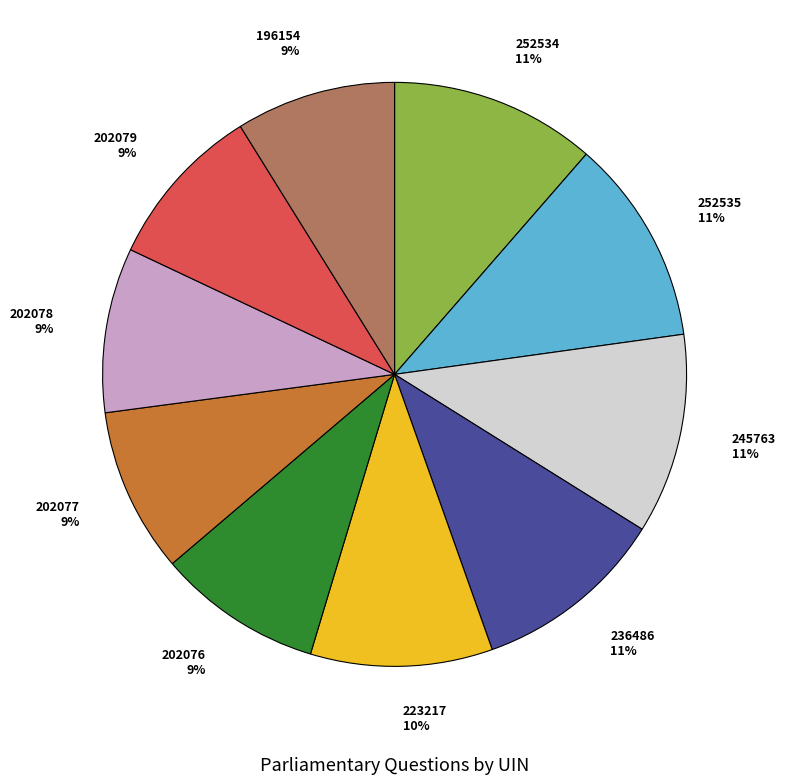

To the nearest percent, what percentage of the pie is 252535?

11%